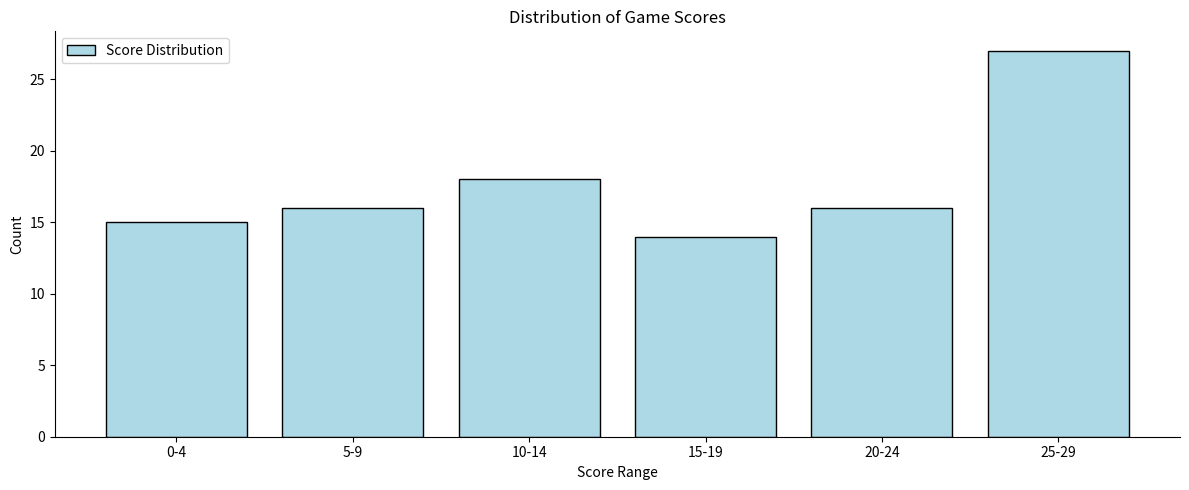

Reading left to right, what are all the values shown in this chart?

15	16	18	14	16	27